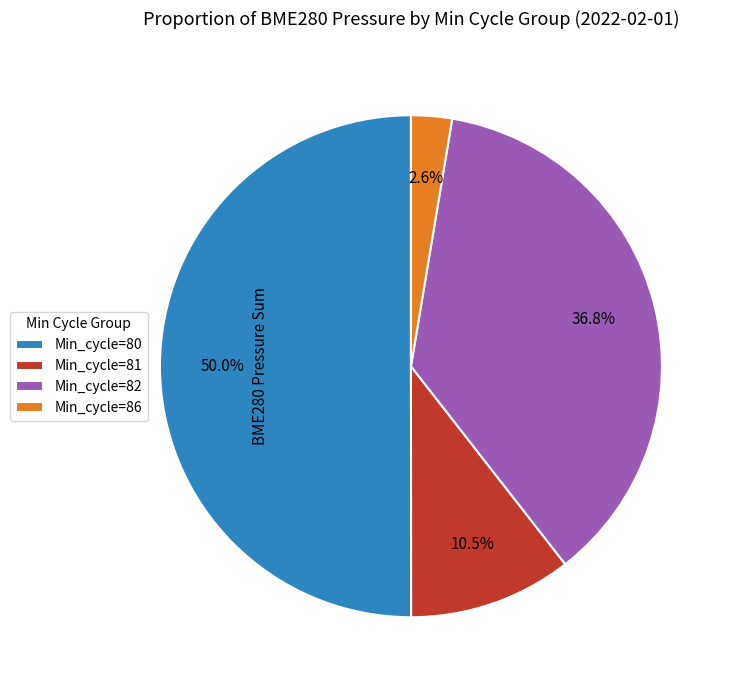

Which slice is the largest?

Min_cycle=80